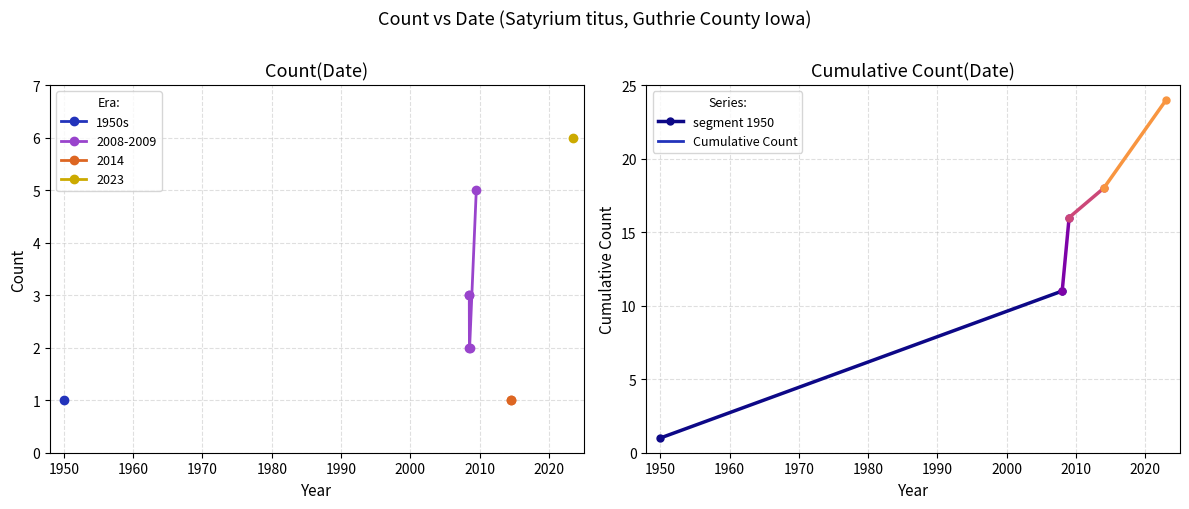

Is it true that the value at 1950 is 19?

False